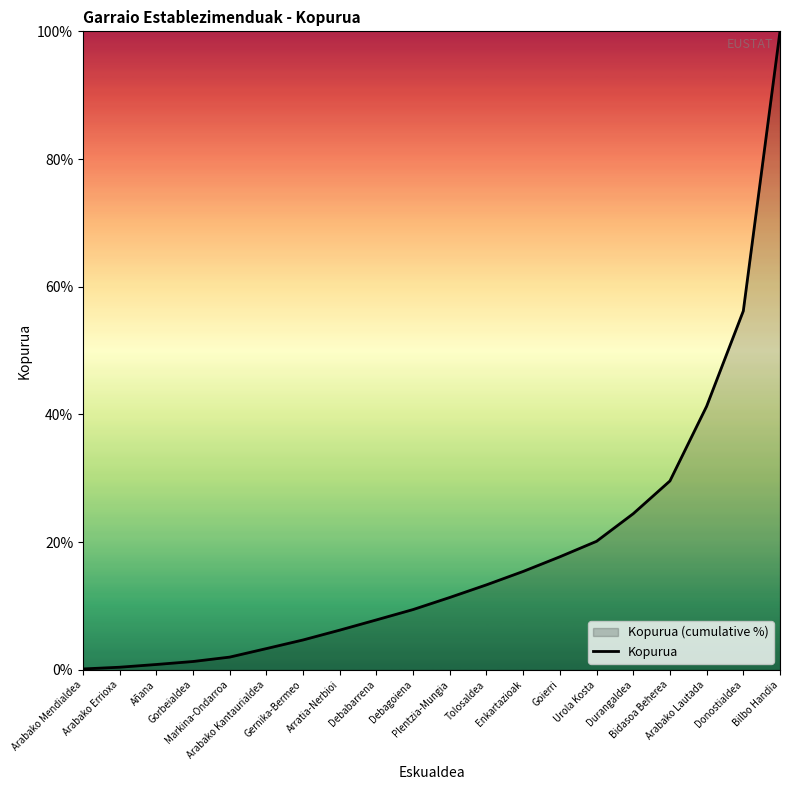

What position from the left is Bidasoa Beherea?

17